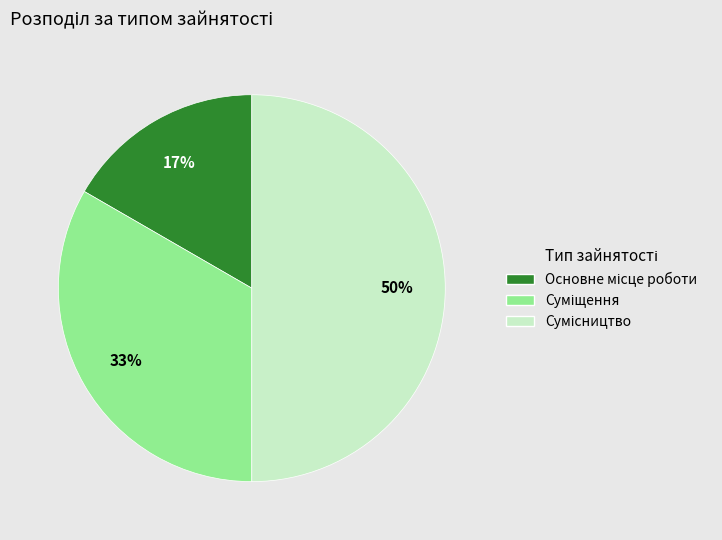

To the nearest percent, what is the difference between the largest and smallest slice percentages?

33%